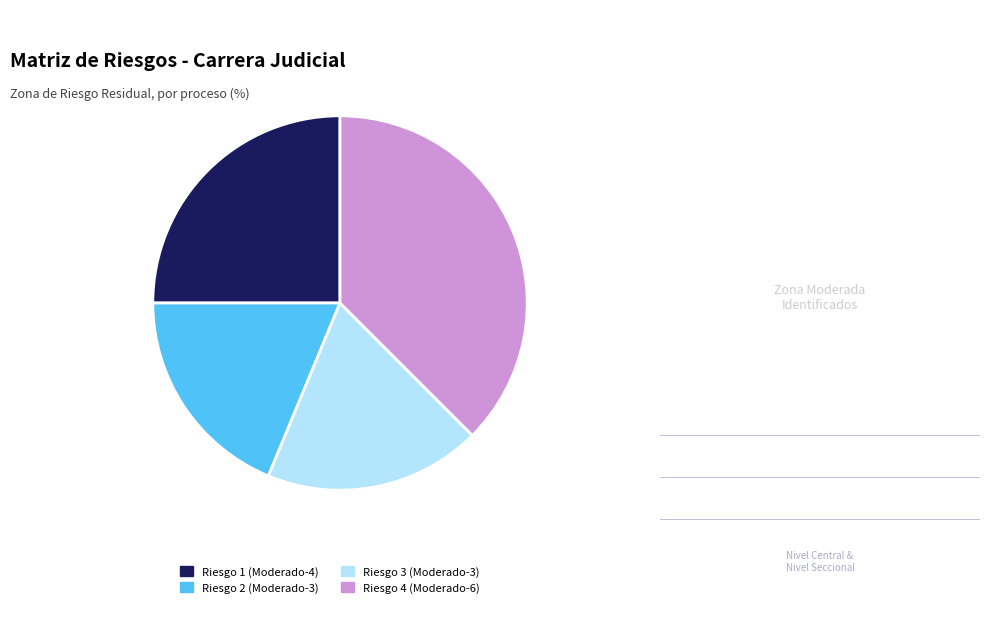

How many segments does this pie chart have?

4